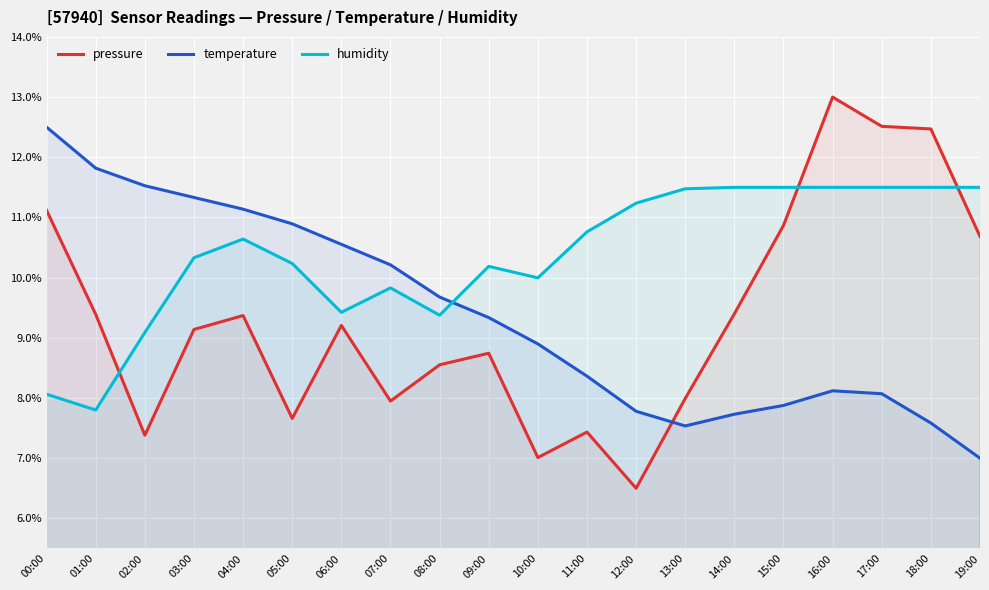

What is the difference between the maximum and minimum values in the humidity series?

3.7